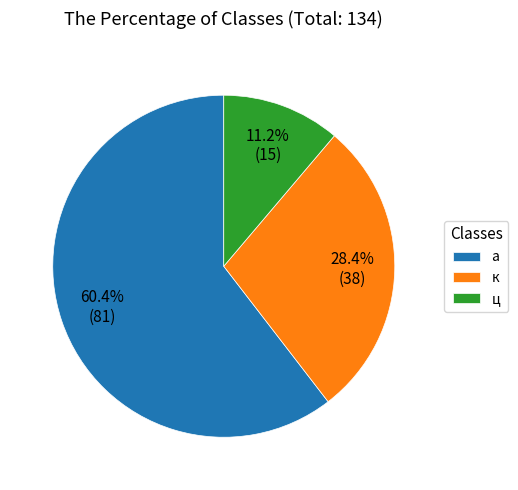

What percentage is the а slice, to the nearest percent?

60%